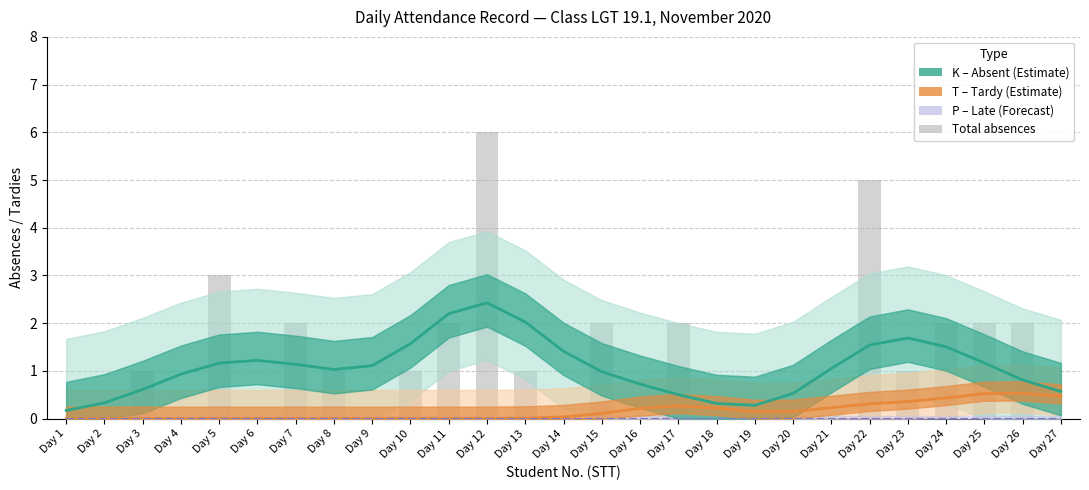

What is the difference between the highest and lowest values at 10?

1